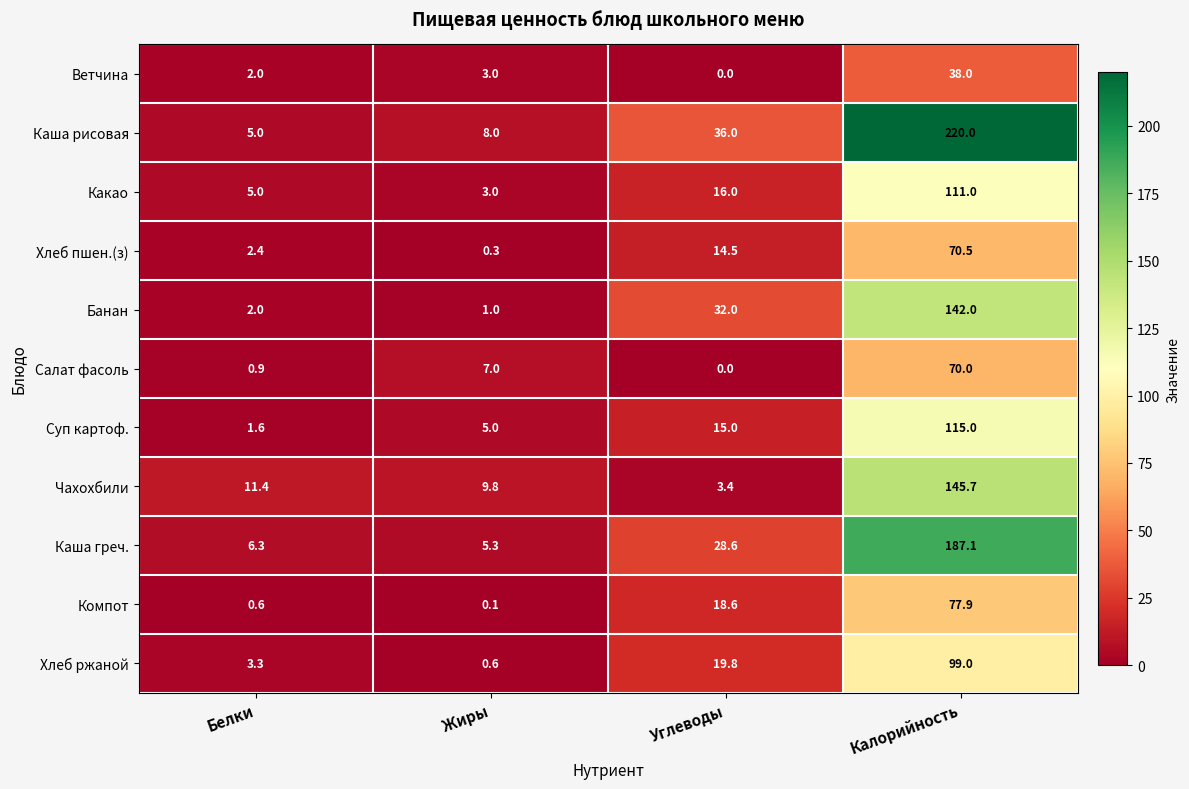

The value of Каша греч. at Калорийность is 45.6. True or false?

False